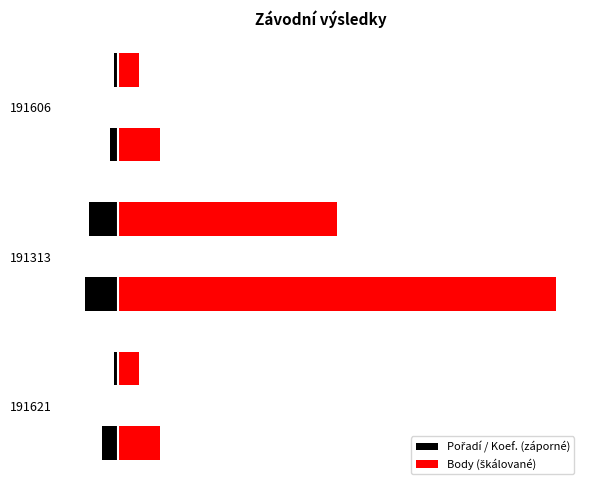

What is the value of the Body (škálované) bar at the 6th from the left?

5.0